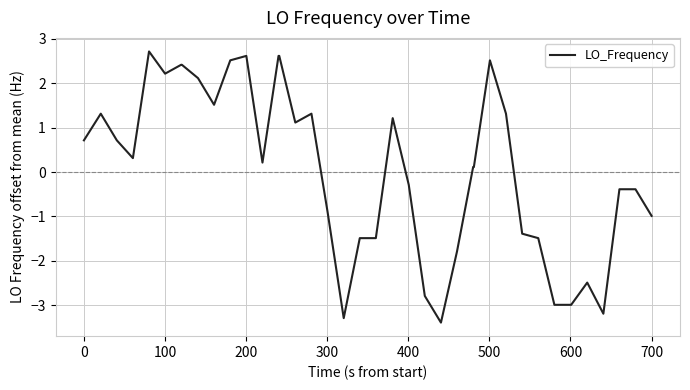

What is the minimum value shown in the chart?

-3.4